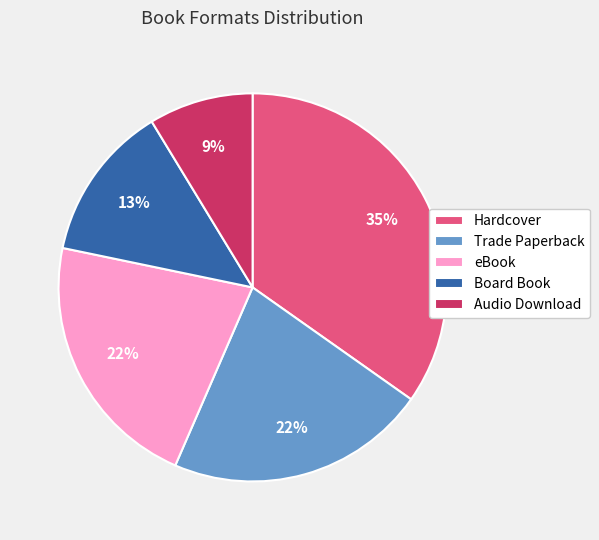

What is the smallest slice in the pie chart?

Audio Download